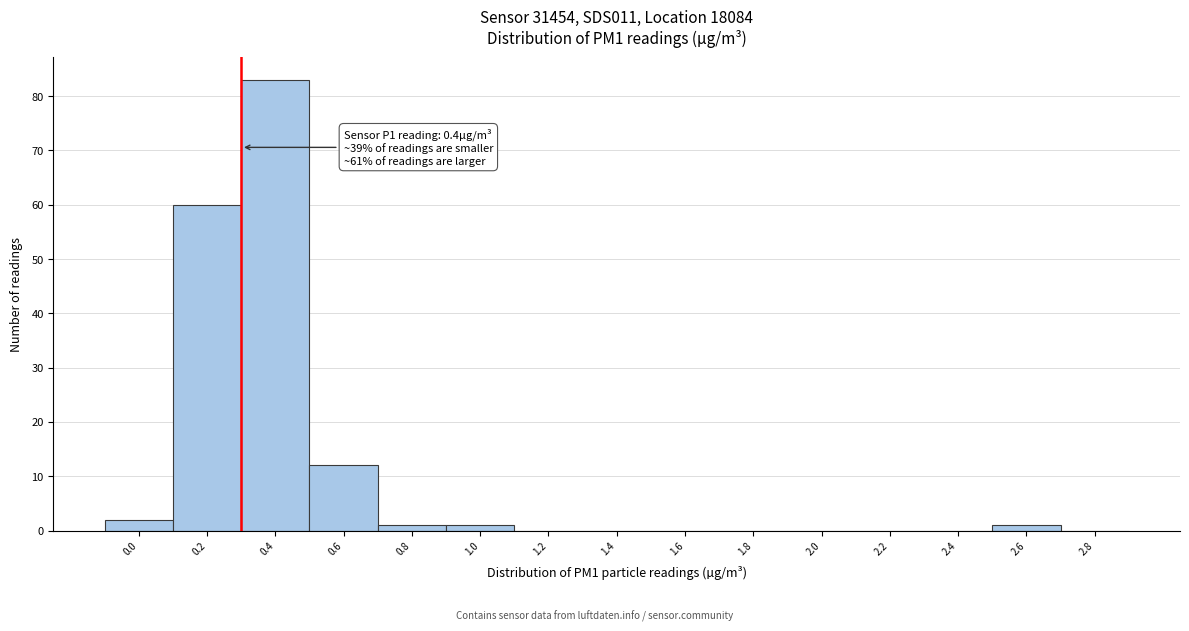

Reading left to right, what are all the values shown in this chart?

0.0=2	0.2=60	0.4=83	0.6=12	0.8=1	1.0=1	1.2=0	1.4=0	1.6=0	1.8=0	2.0=0	2.2=0	2.4=0	2.6=1	2.8=0